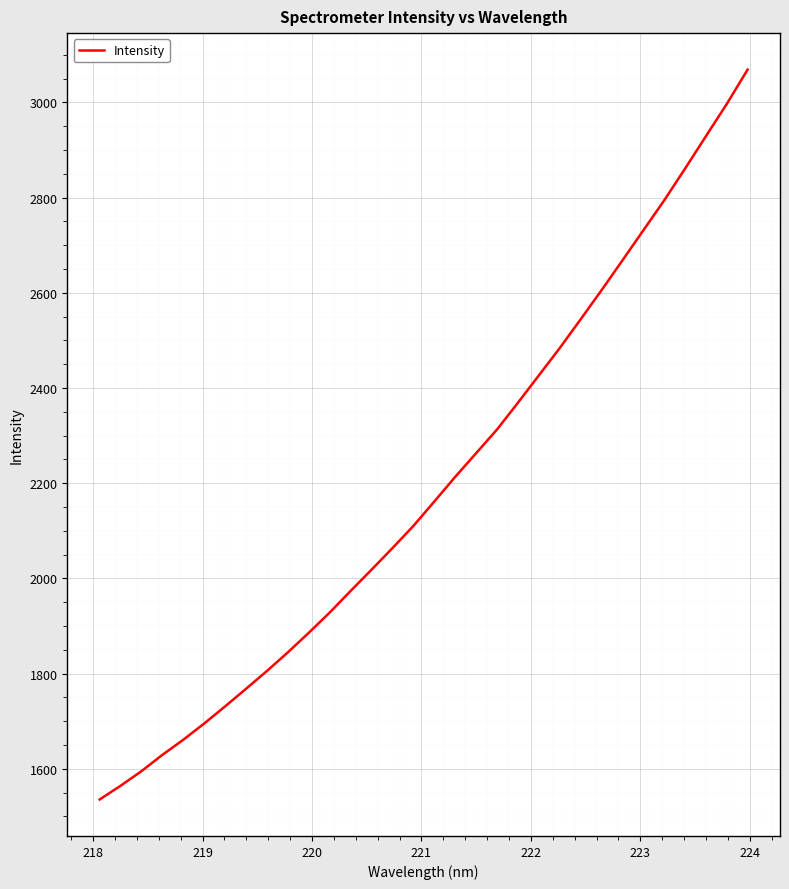

What is the difference between the maximum and minimum values?

1533.6